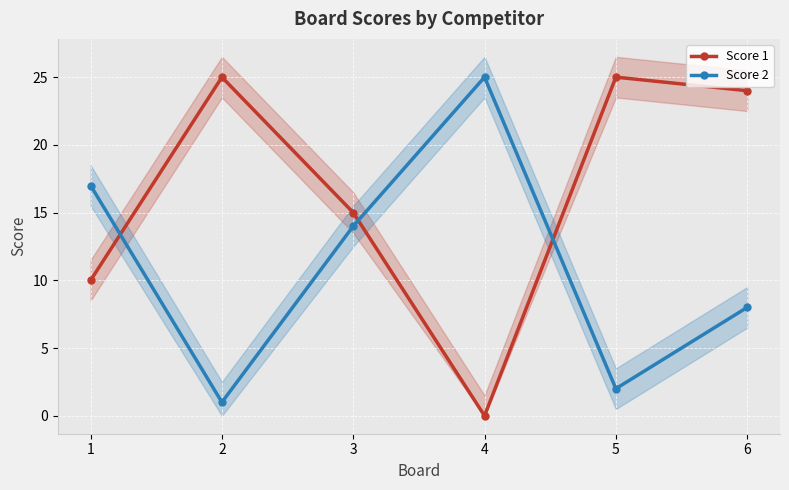

Reading right to left, extract all data points from this chart.

Score 1: 6=24	5=25	4=0	3=15	2=25	1=10
Score 2: 6=8	5=2	4=25	3=14	2=1	1=17